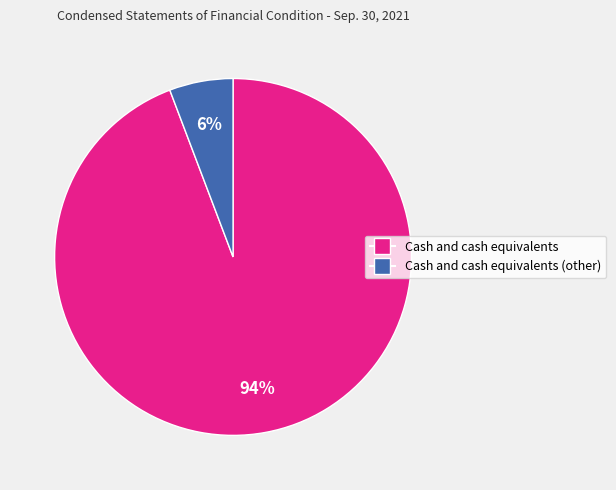

Does any single category account for the majority?

Yes